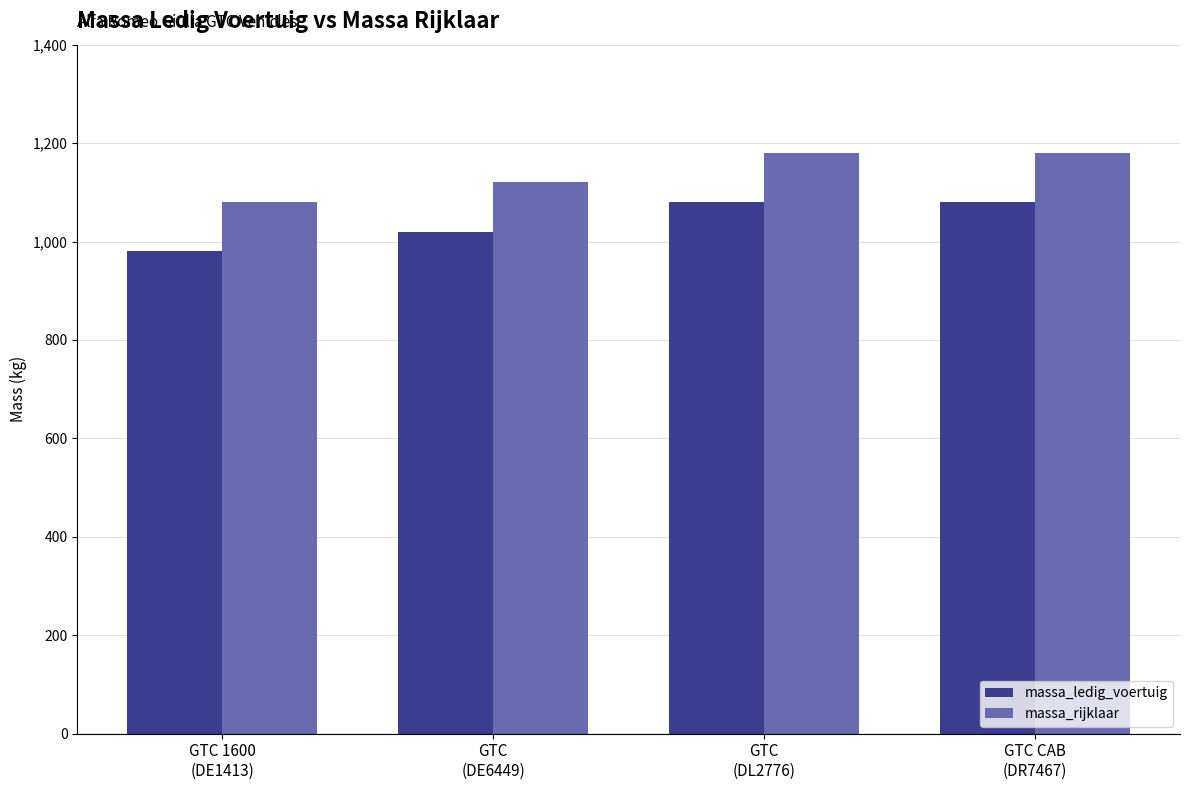

List the series in order of their overall mean, highest first.

massa_rijklaar, massa_ledig_voertuig